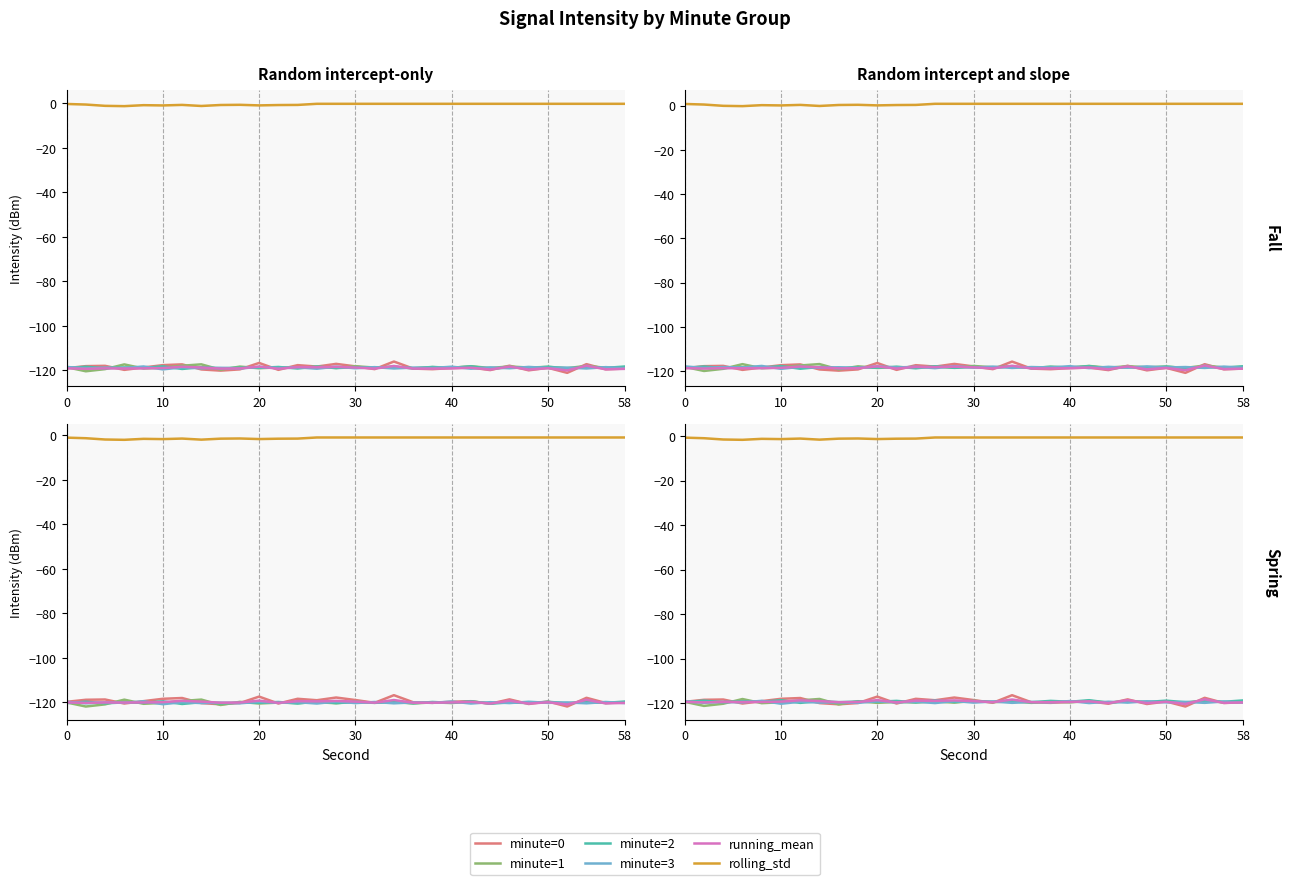

What is the spread (max minus min) of values at 10?

120.4